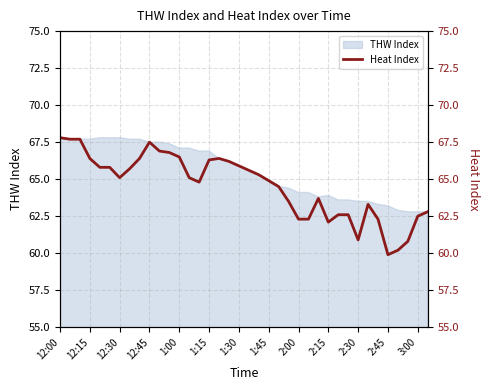

The THW Index series shows 65.9 at 1:30. True or false?

True